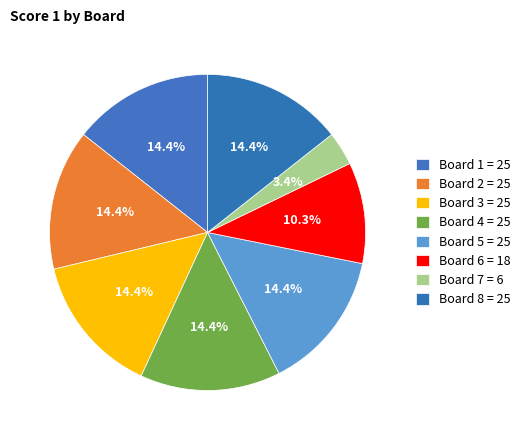

Count the number of slices in the pie.

8